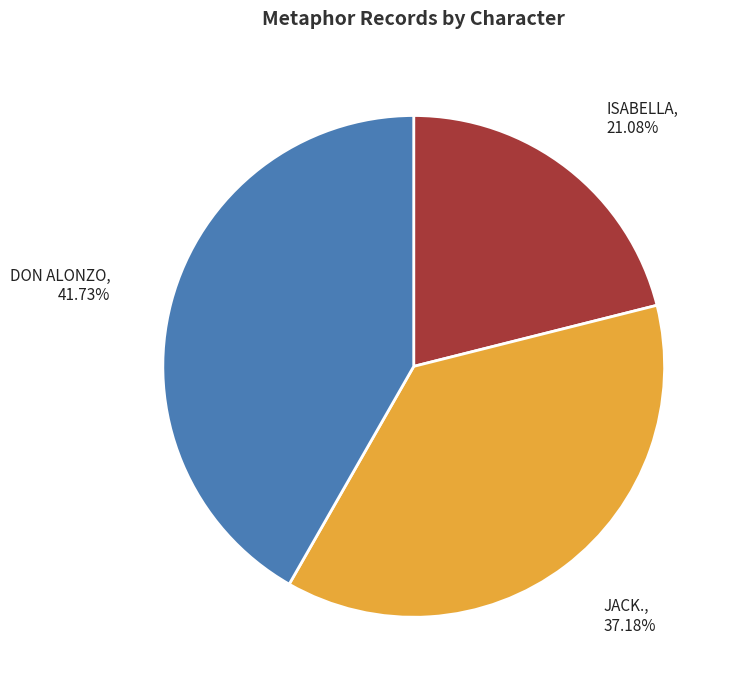

Does any single category account for the majority?

No